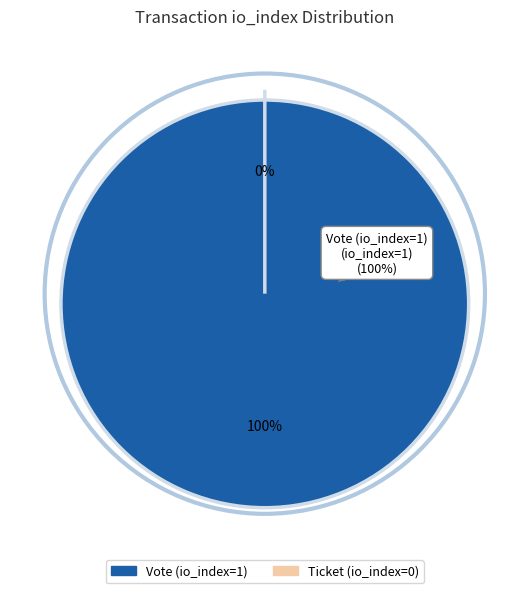

Is there any slice that represents more than half of the pie?

Yes